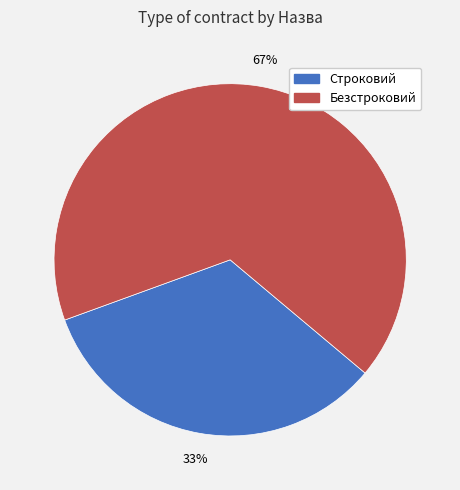

Approximately how many times larger is the value at Безстроковий compared to Строковий?

2.0